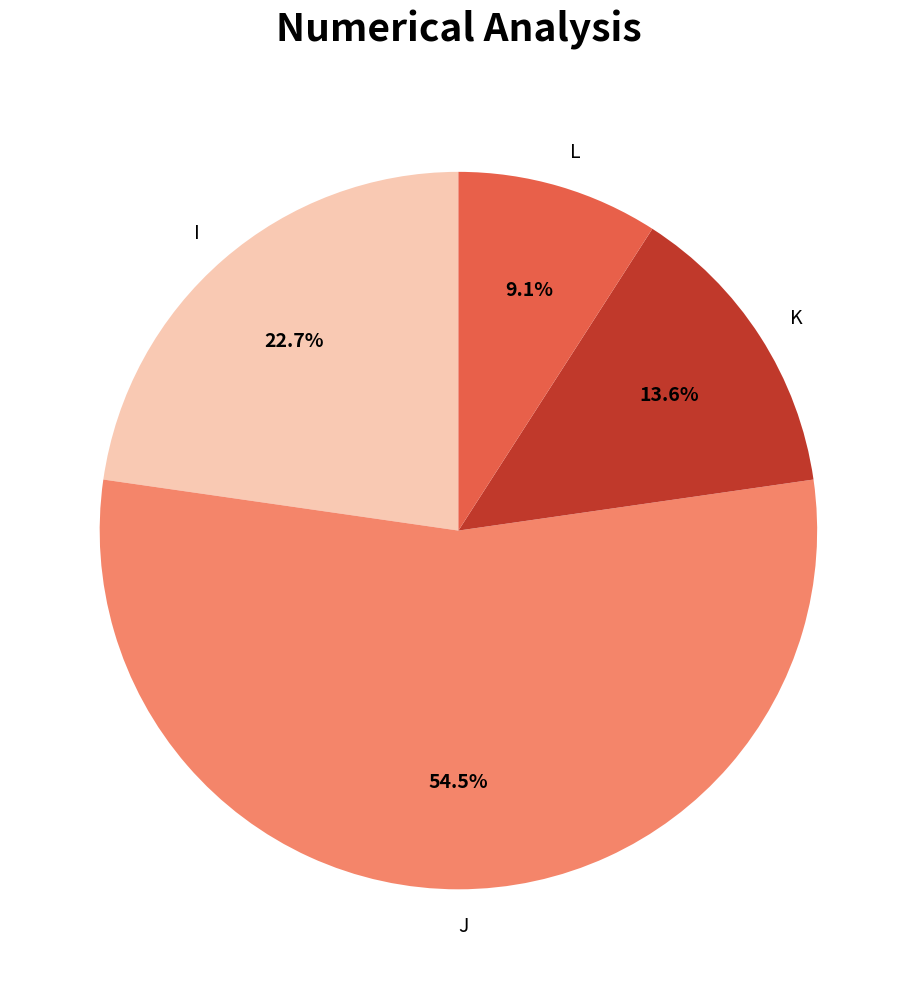

Which slice represents more than half of the pie?

J